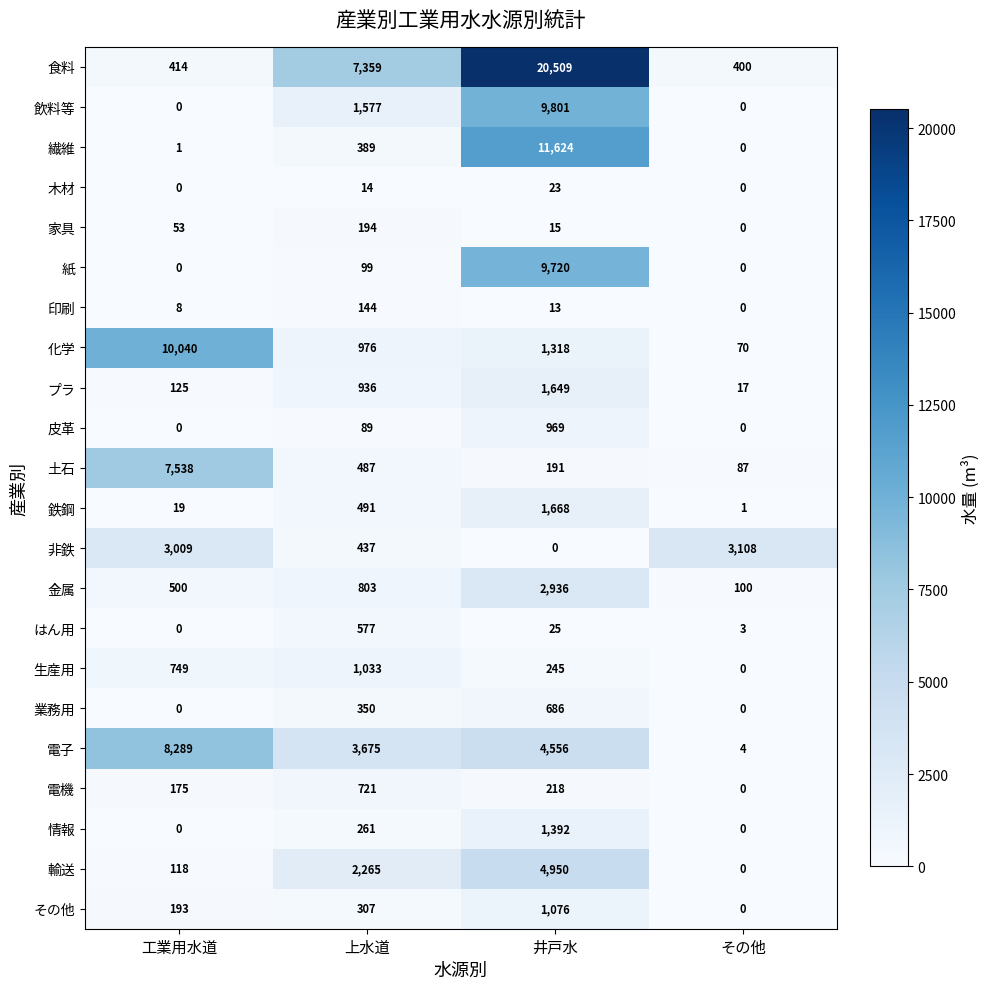

Where is 情報 nearest to the value 696?

上水道